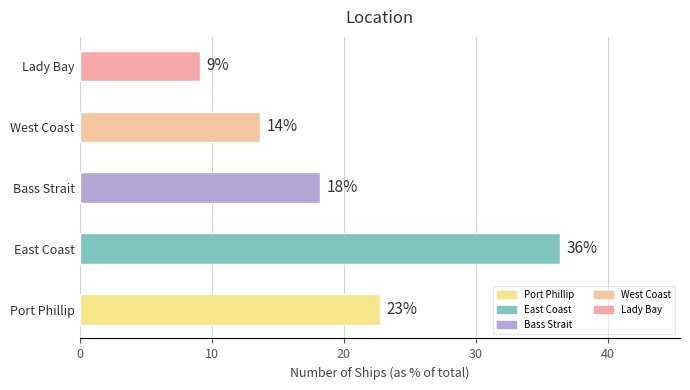

How many bars are there in total?

5